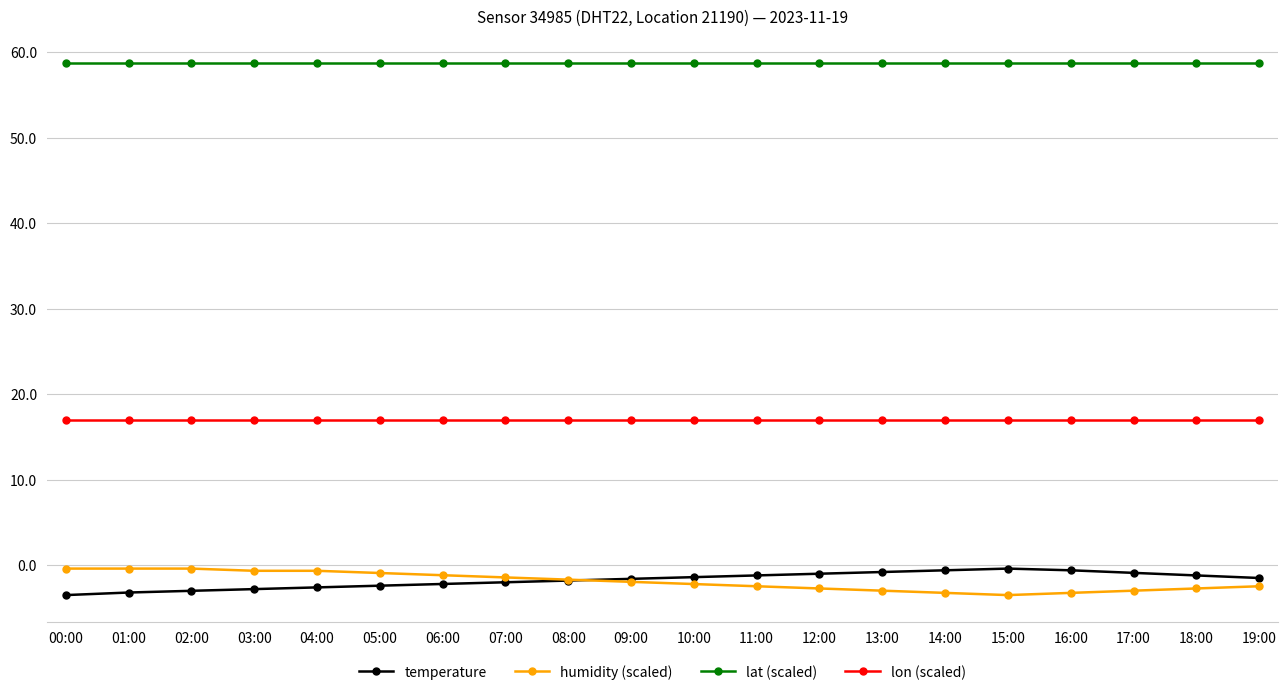

After their last crossing, which series has the higher values: humidity (scaled) or temperature?

temperature